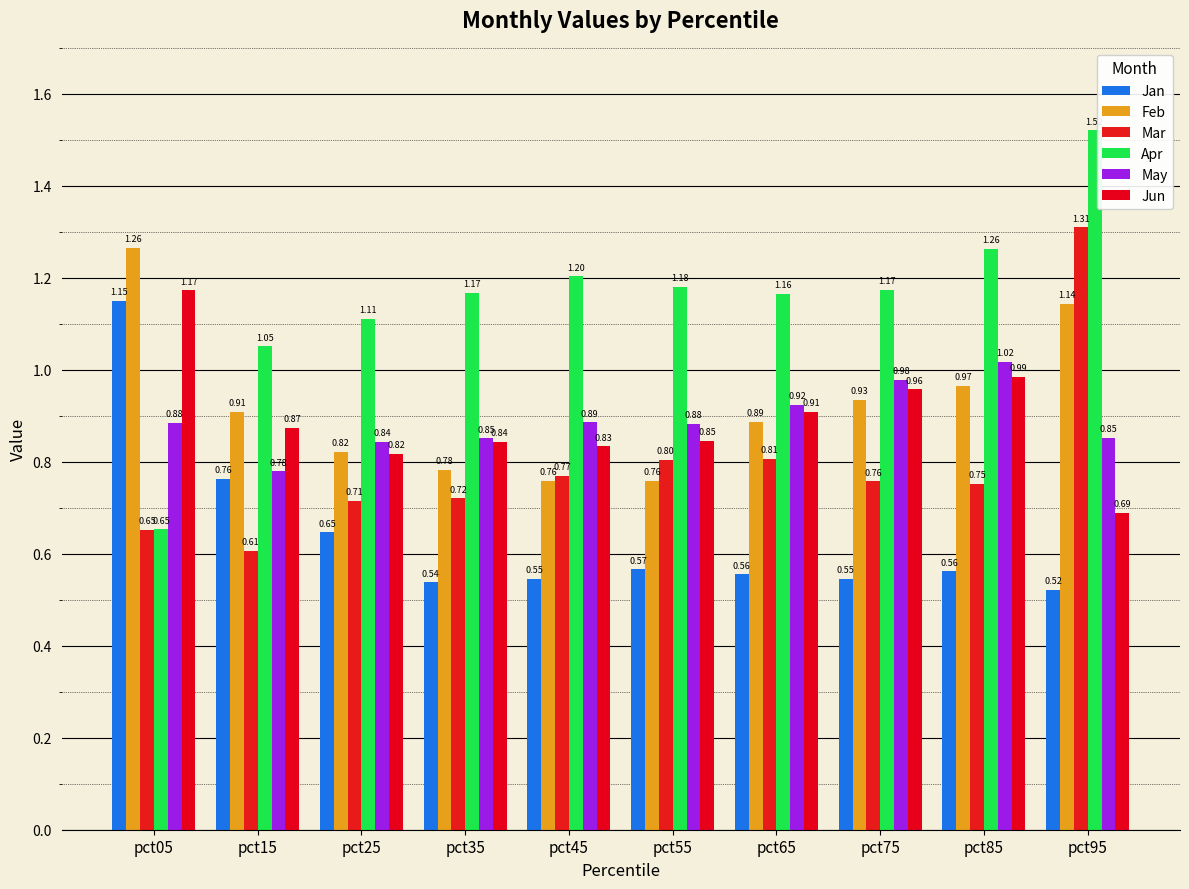

At pct15, list the series in order from largest to smallest.

Apr, Feb, Jun, May, Jan, Mar